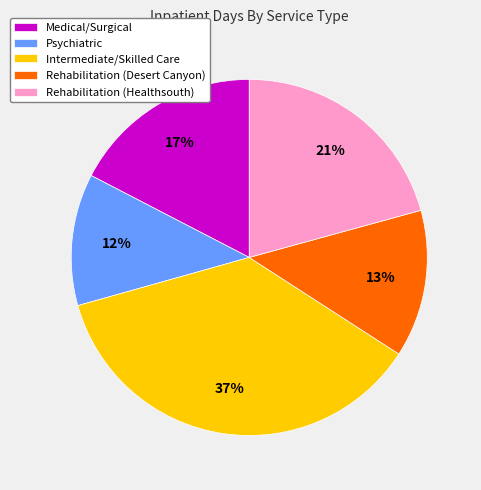

To the nearest percent, what portion does Intermediate/Skilled Care represent?

37%